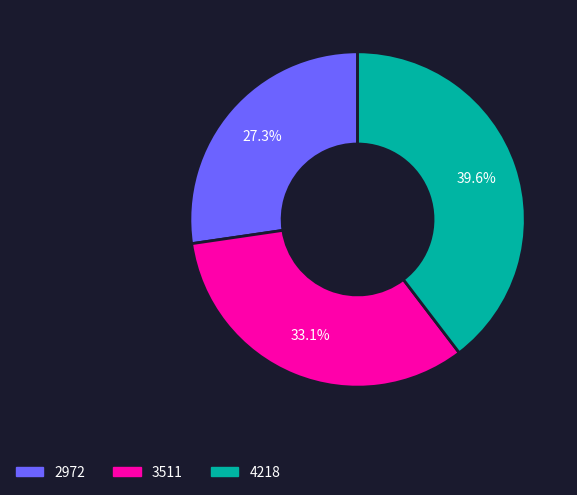

To the nearest percent, what percentage of the pie is 2972?

27%